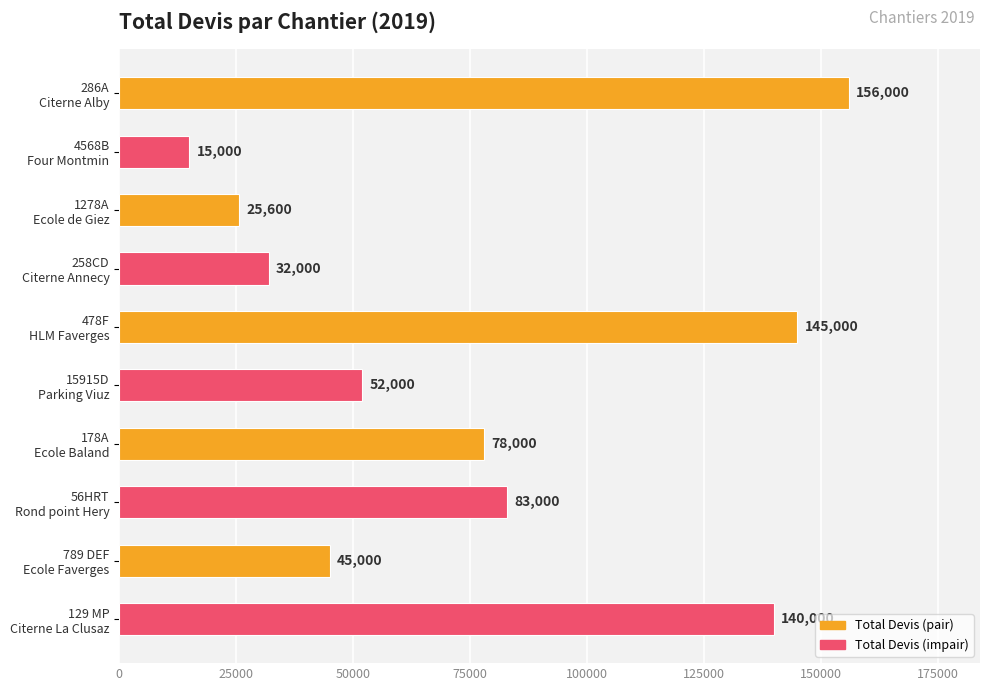

What is the value of the 4th bar from the top?

32000